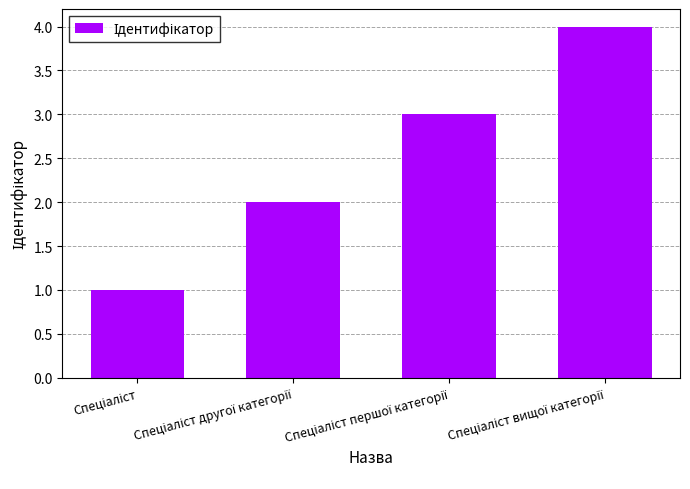

What is the difference between the maximum and minimum values?

3